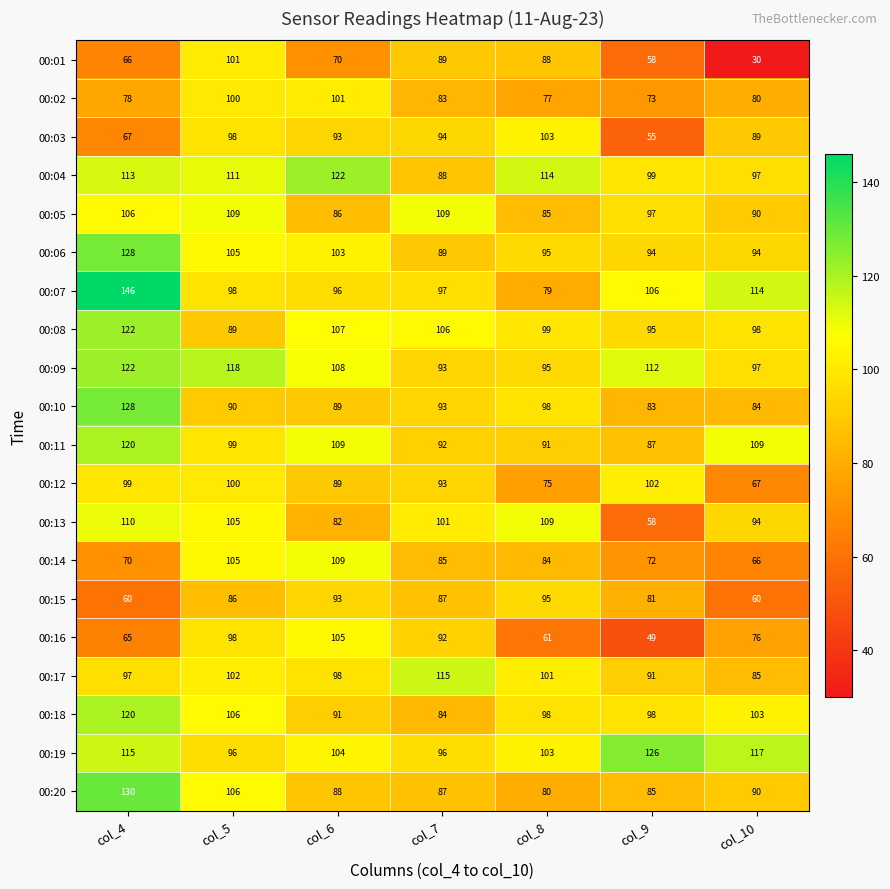

Between col_5 and col_9, which series saw the biggest shift?

00:16